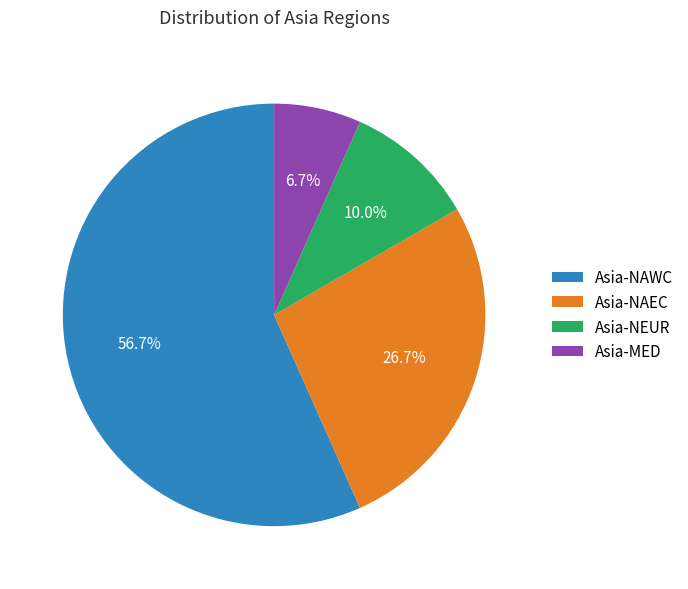

To the nearest percent, what portion does Asia-NAEC represent?

27%